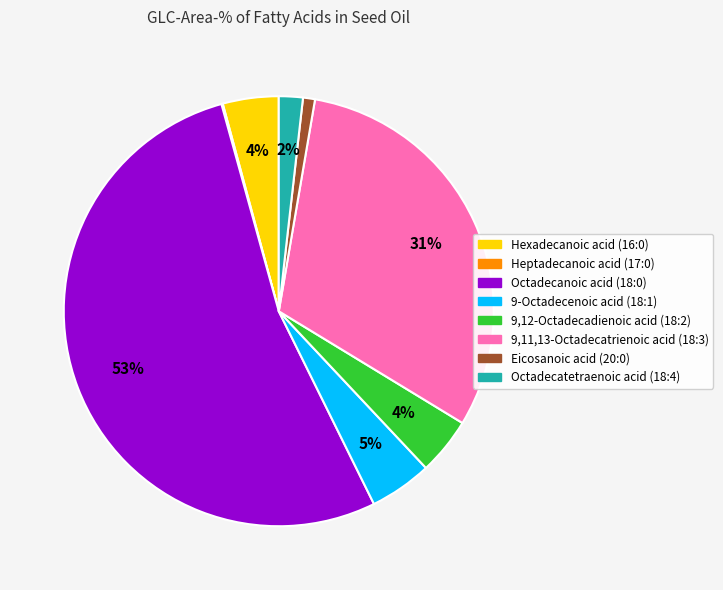

The Octadecatetraenoic acid (18:4) slice represents 2% of the pie. True or false?

True